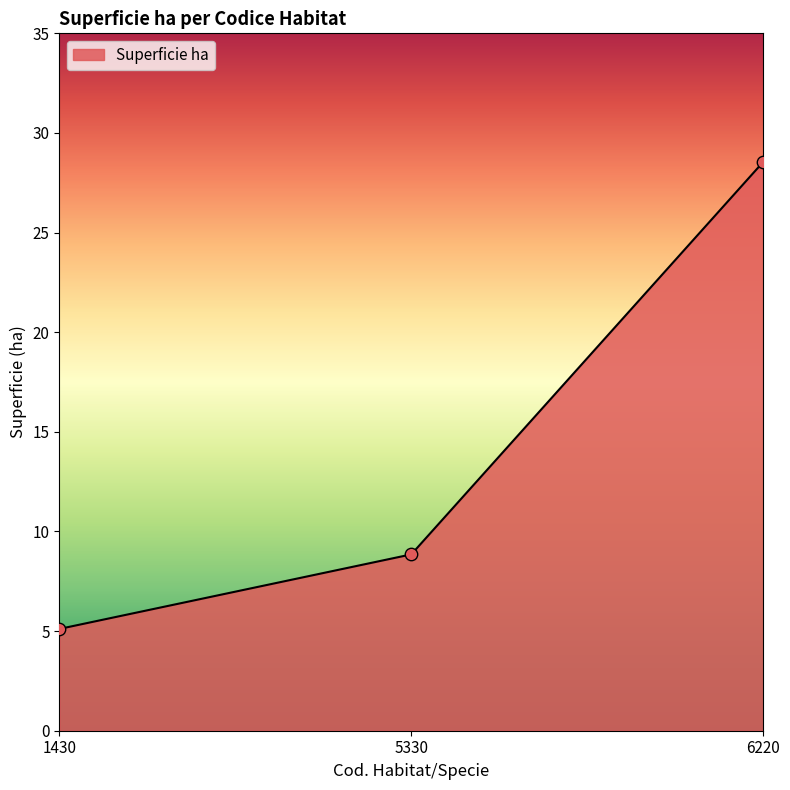

Which has a higher value, 5330 or 1430?

5330